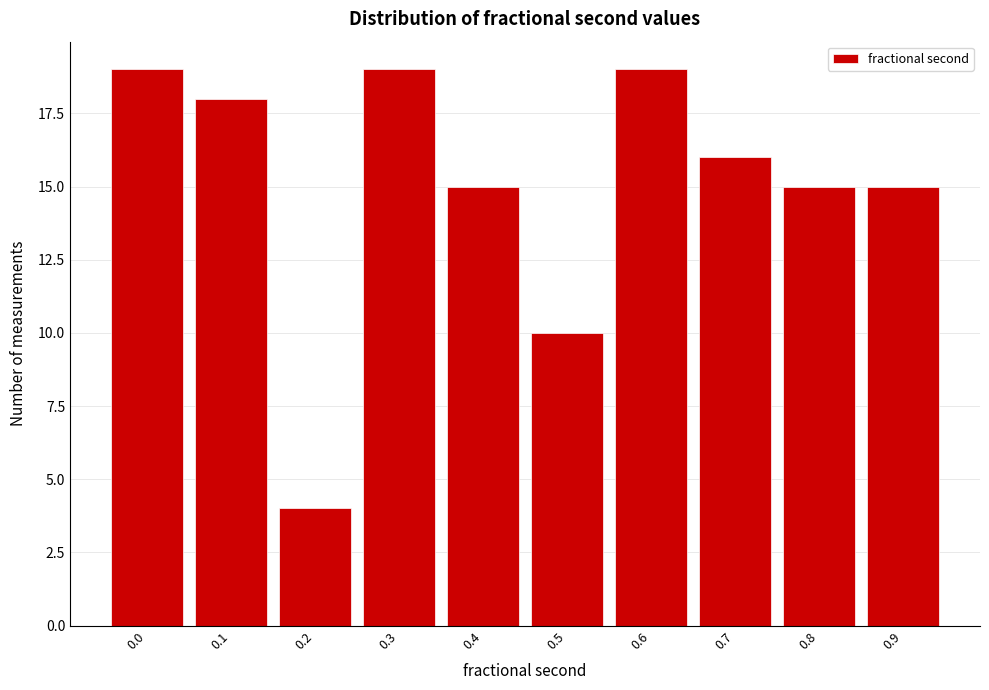

Reading left to right, extract all data points from this chart.

0.0=19	0.1=18	0.2=4	0.3=19	0.4=15	0.5=10	0.6=19	0.7=16	0.8=15	0.9=15